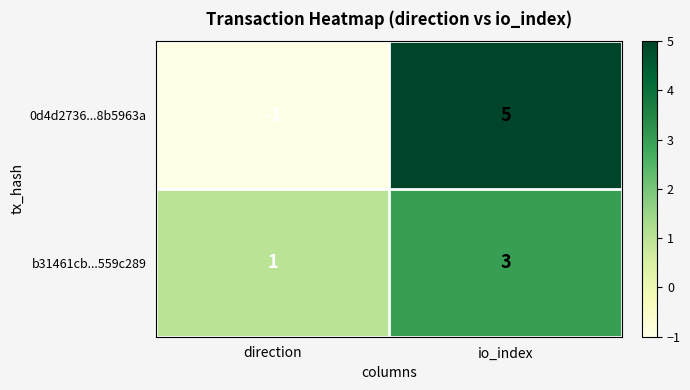

Reading right to left, transcribe all the data shown in this chart.

0d4d2736...8b5963a: 5	-1
b31461cb...559c289: 3	1